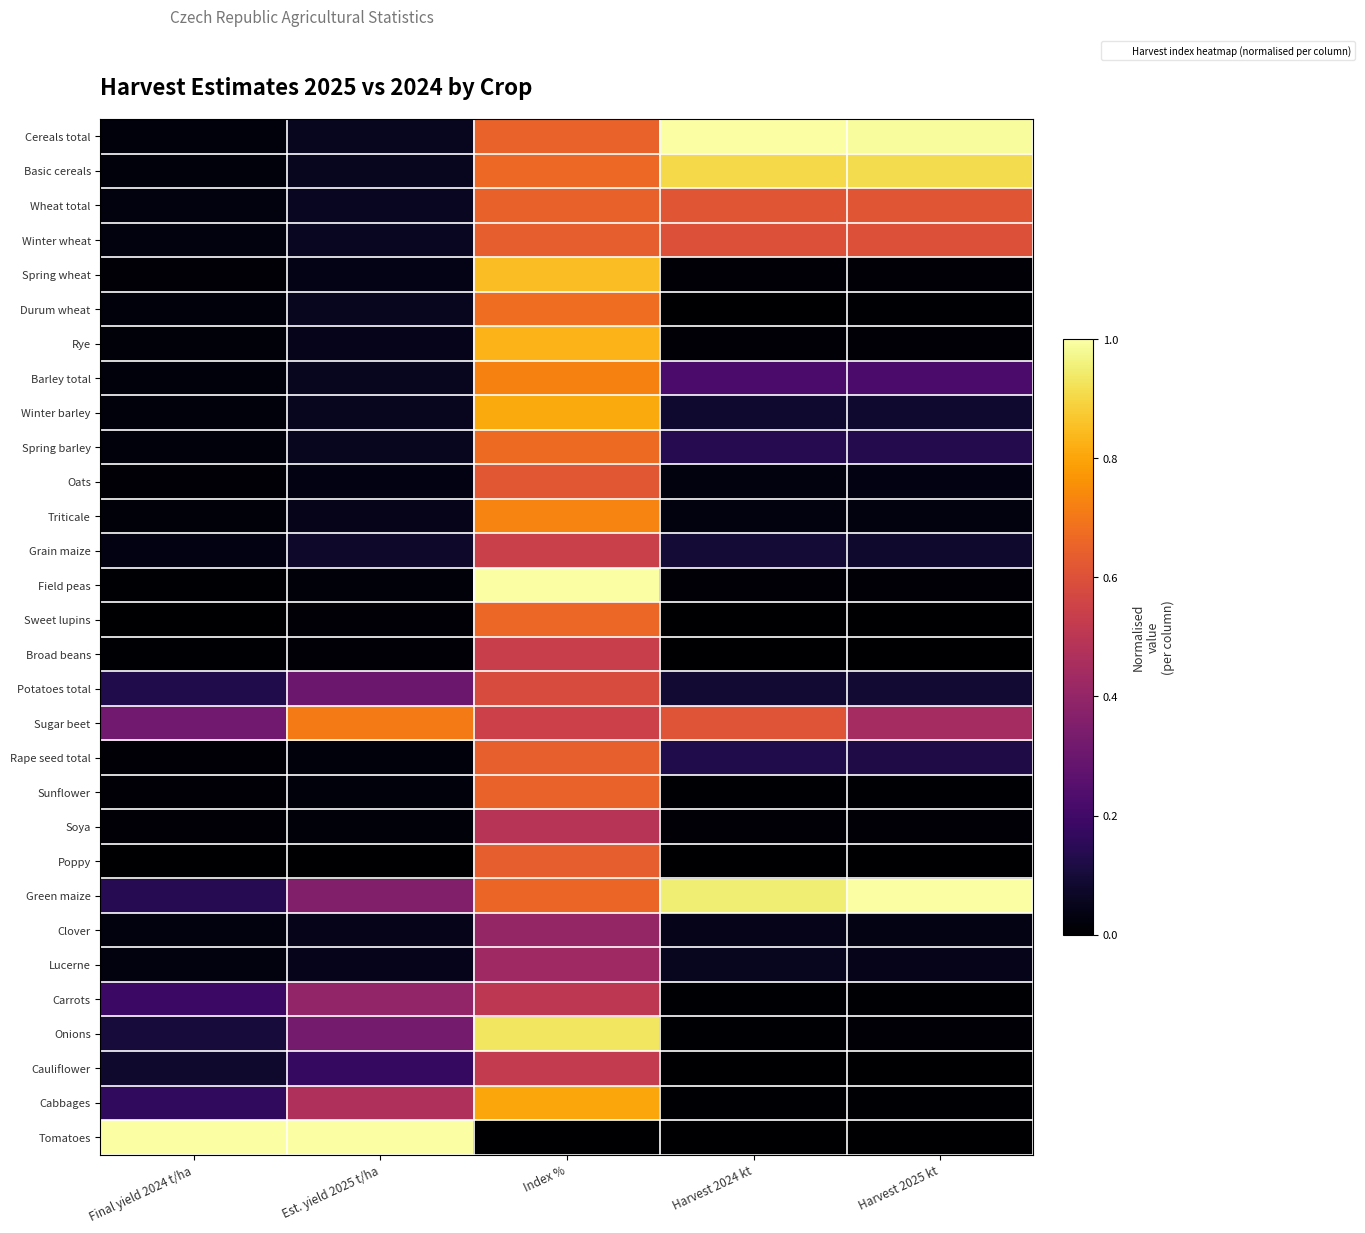

What is the difference between the highest and lowest values at Est. yield 2025 t/ha?

1.0